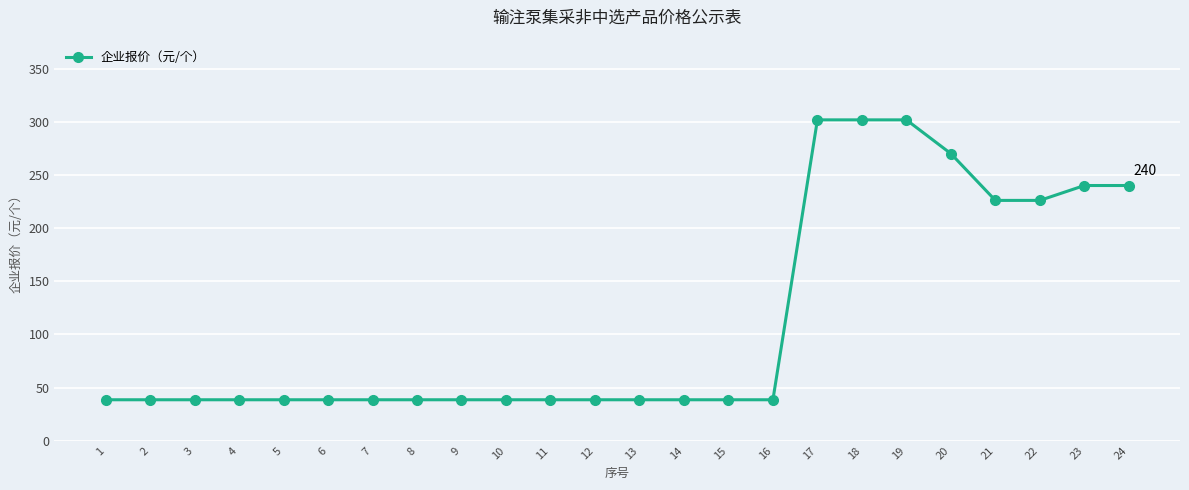

What is the ratio of the value at 17 to the value at 23?

1.3